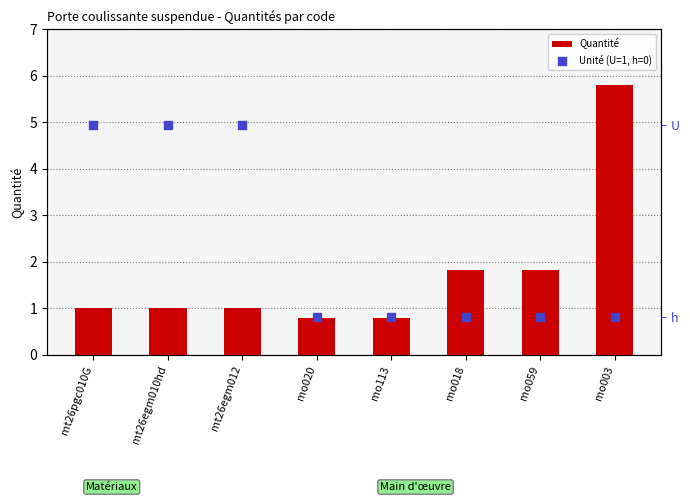

Which series reaches the minimum Y coordinate?

Unité (U=1, h=0)